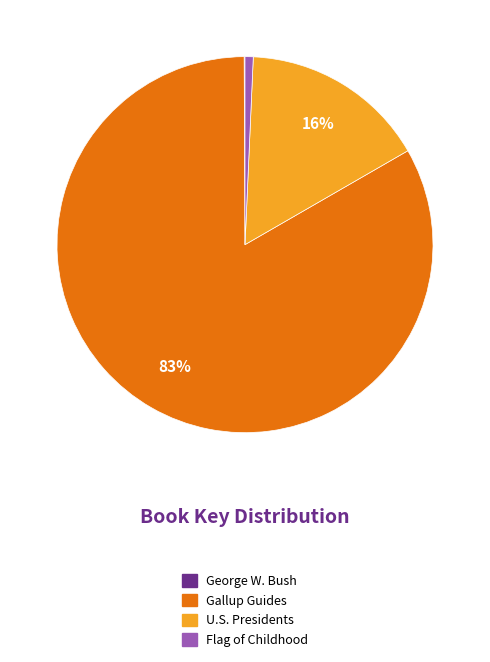

Is there any slice that represents more than half of the pie?

Yes